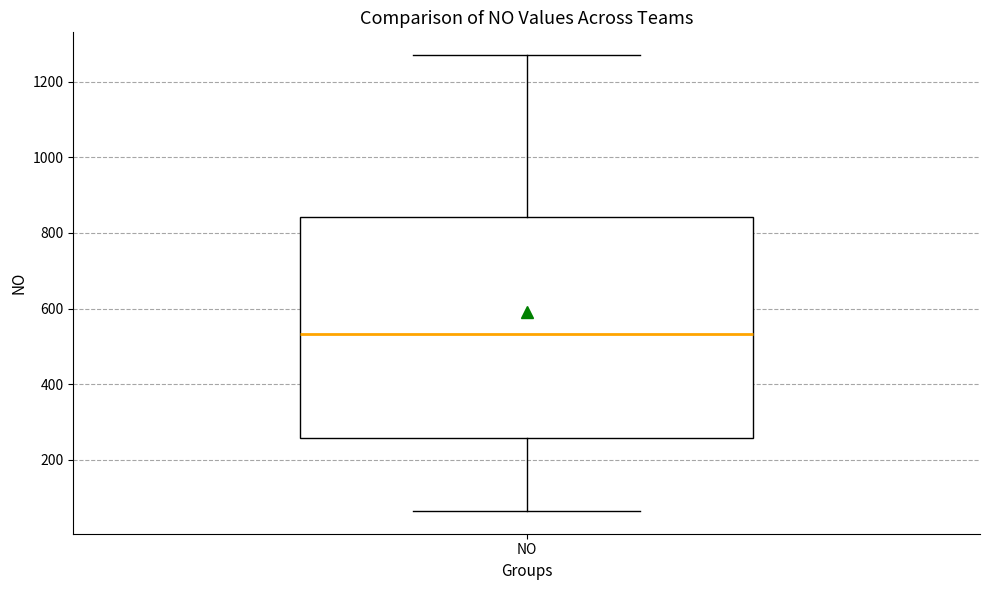

Where does the upper whisker of the box for NO end on the y-axis? The values are not printed on the chart, so give them approximately, as read against the axis.

1280